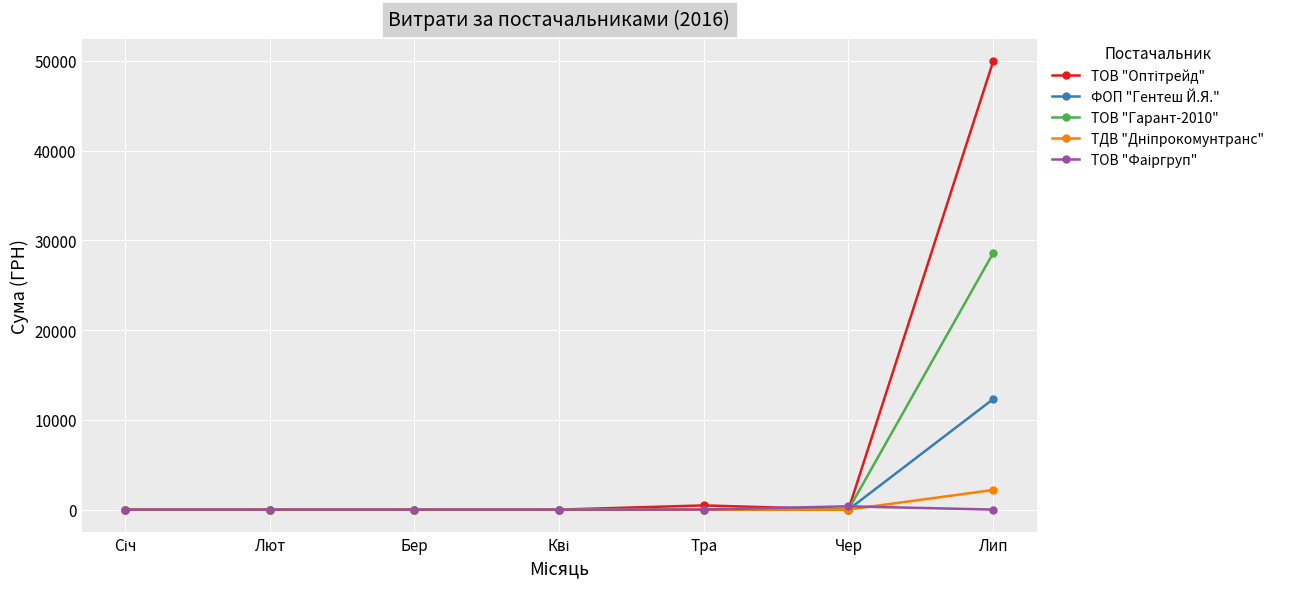

What is the label of the 1st point from the right?

Лип